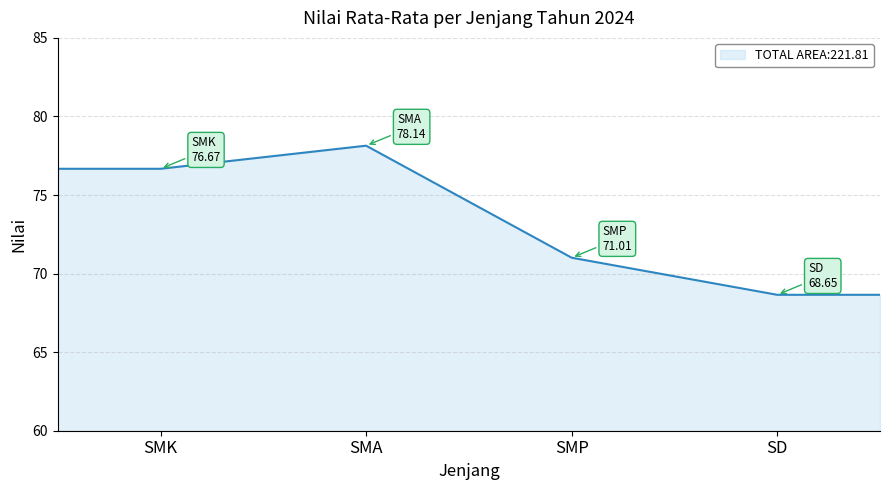

How many series are shown in this chart?

1